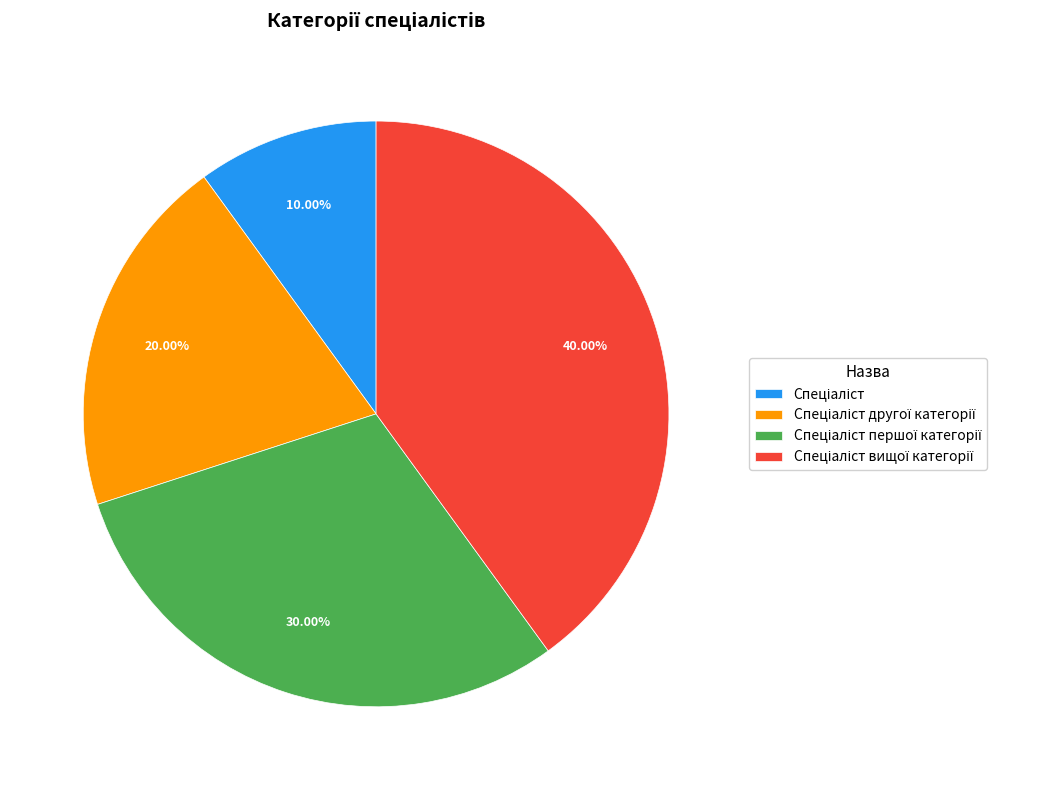

Is there a majority slice in this chart?

No